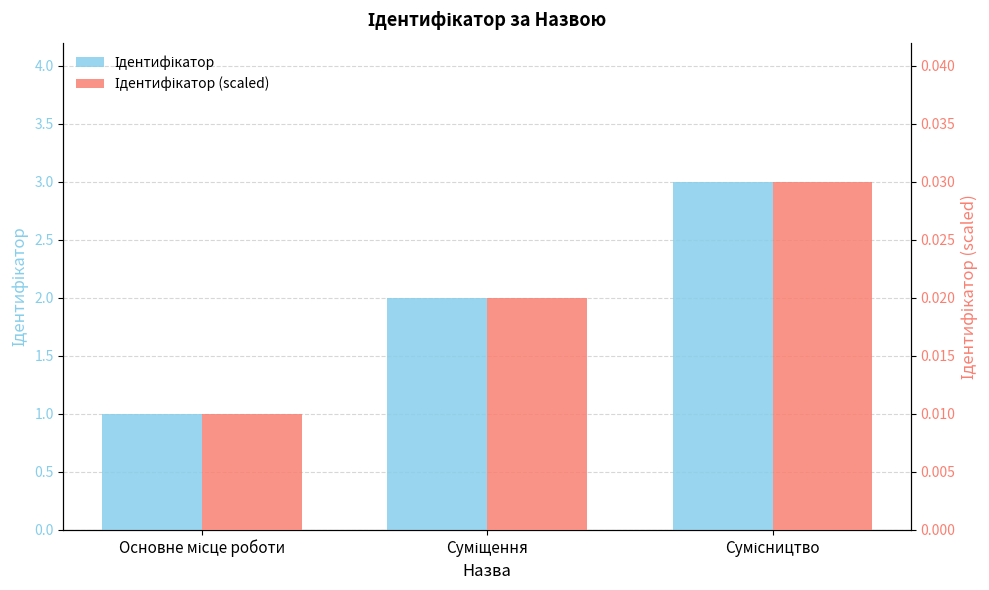

How many bars are there in total?

6